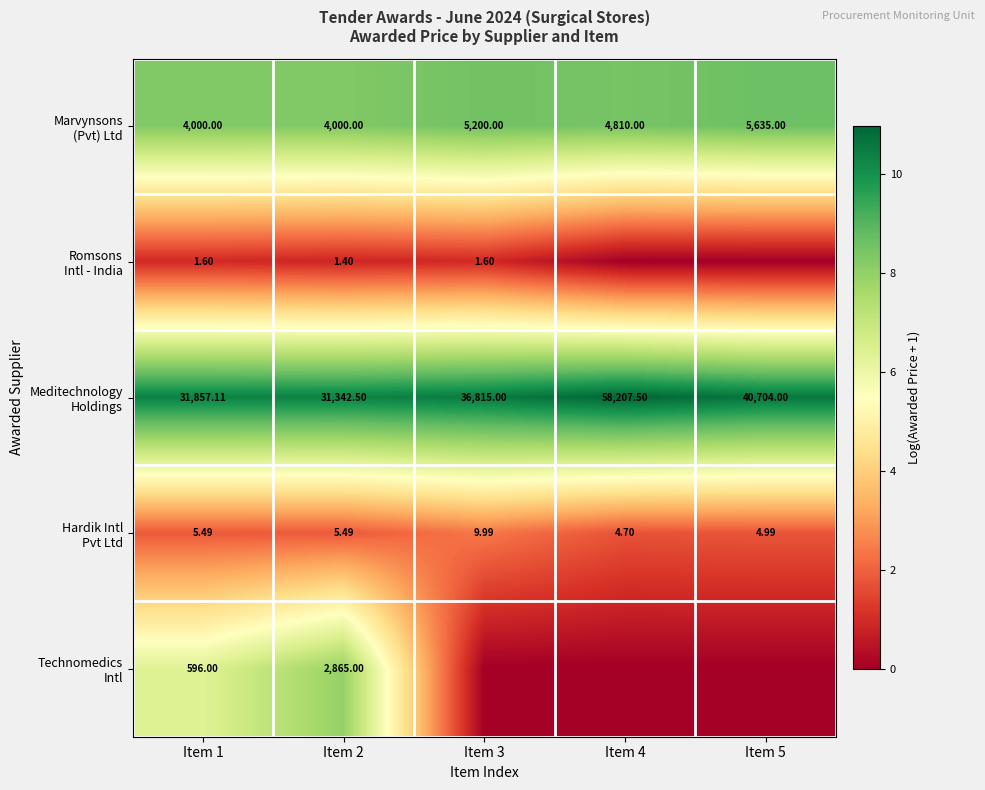

True or false: Marvynsons (Pvt) Ltd has a value of 8.6 at Item 5.

True